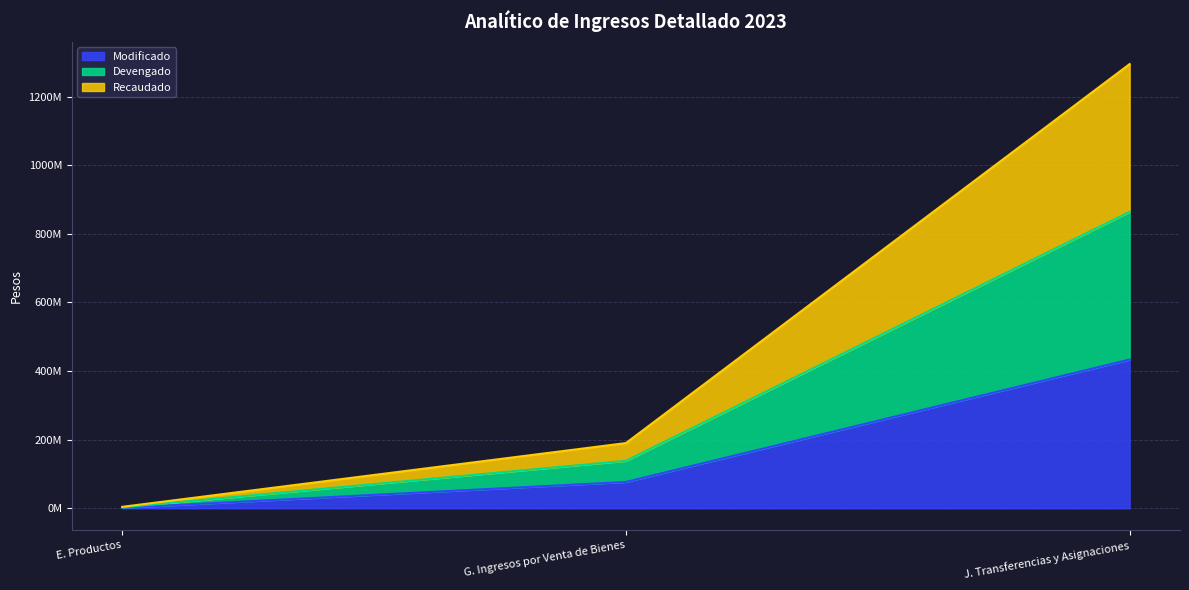

What is the lowest value of the Modificado series?

1374264.8